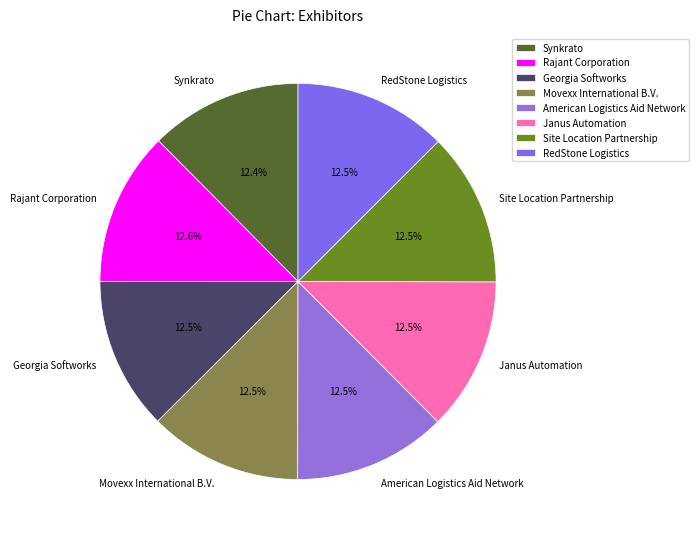

What percentage is the Rajant Corporation slice, to the nearest percent?

13%